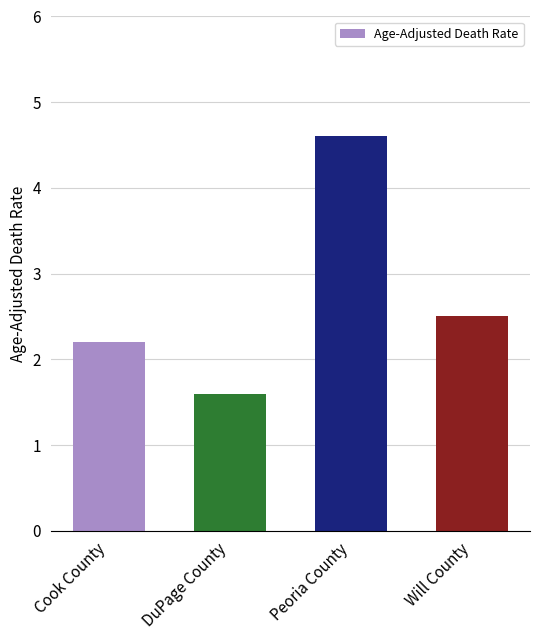

How many values exceed 2?

3